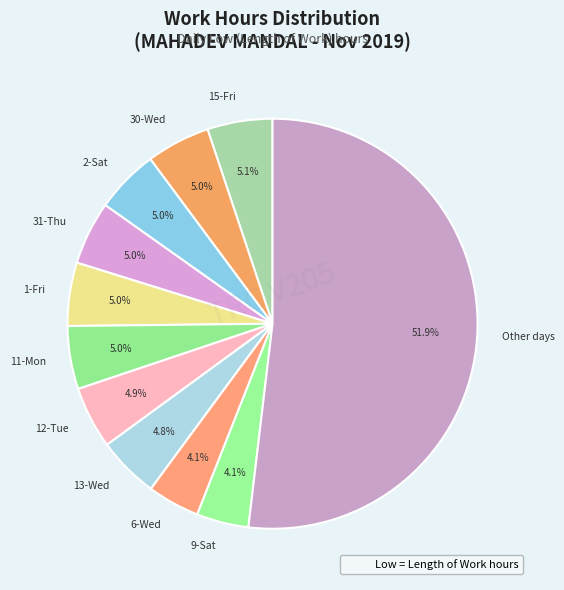

Is Other days the majority of the pie?

Yes